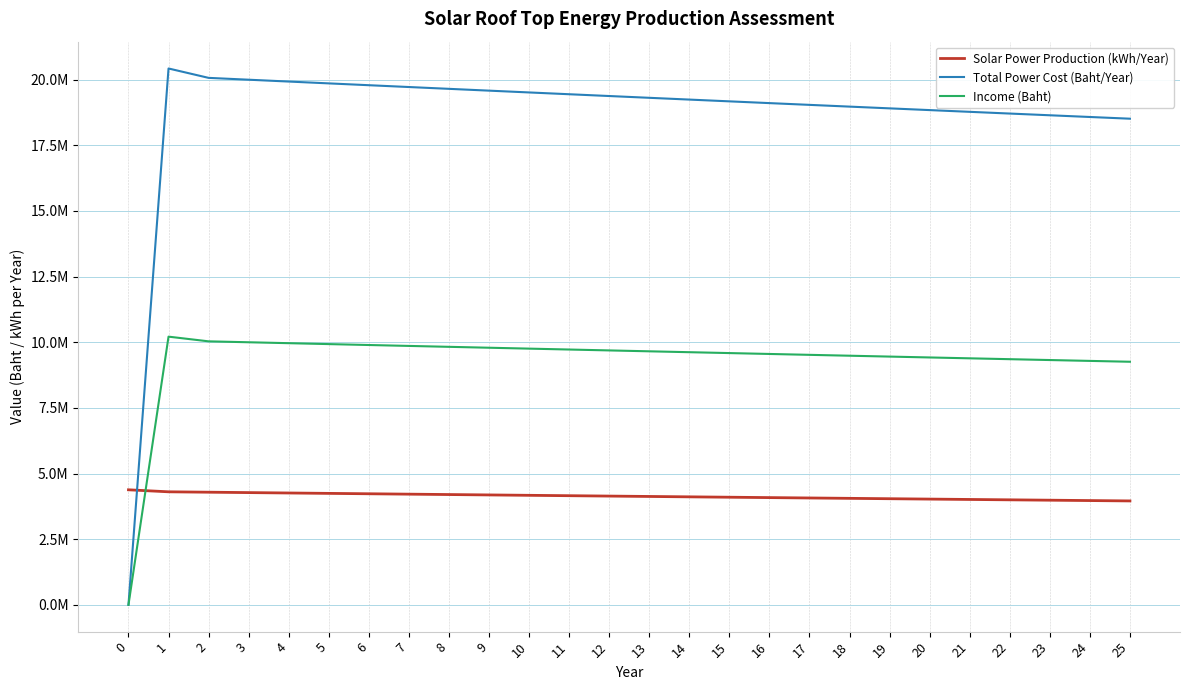

The value of Income (Baht) at 18 is 4874756.9. True or false?

False